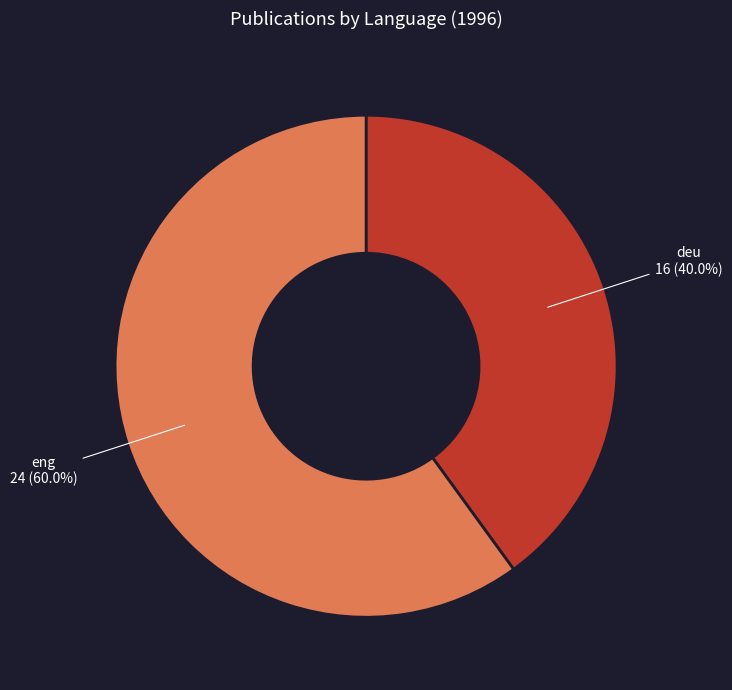

To the nearest percent, what is the combined percentage of deu and eng?

100%